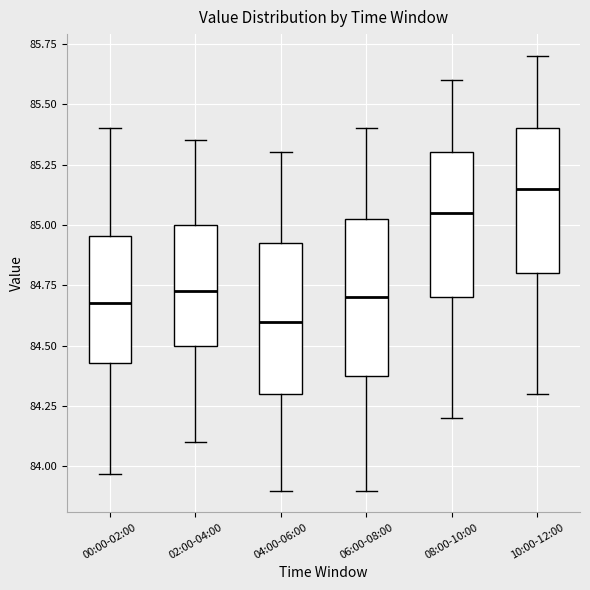

Where does the lower whisker of the box for 08:00-10:00 end on the y-axis? The values are not printed on the chart, so give them approximately, as read against the axis.

84.20